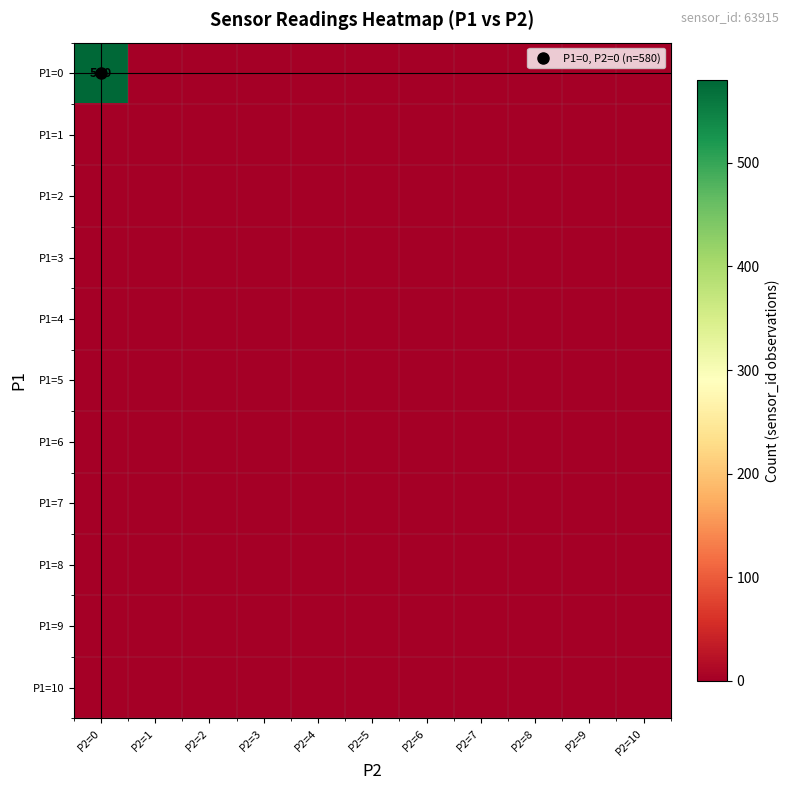

At which category does the chart reach its peak across all series?

P2=0